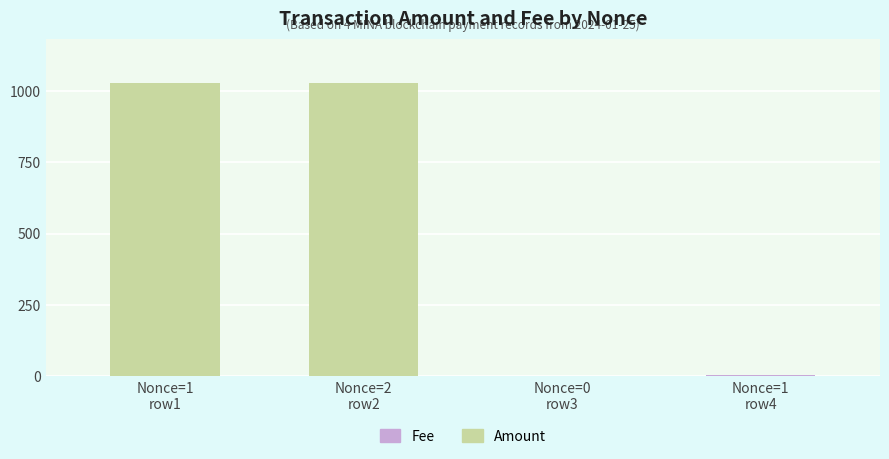

Count the number of categories in the chart.

4